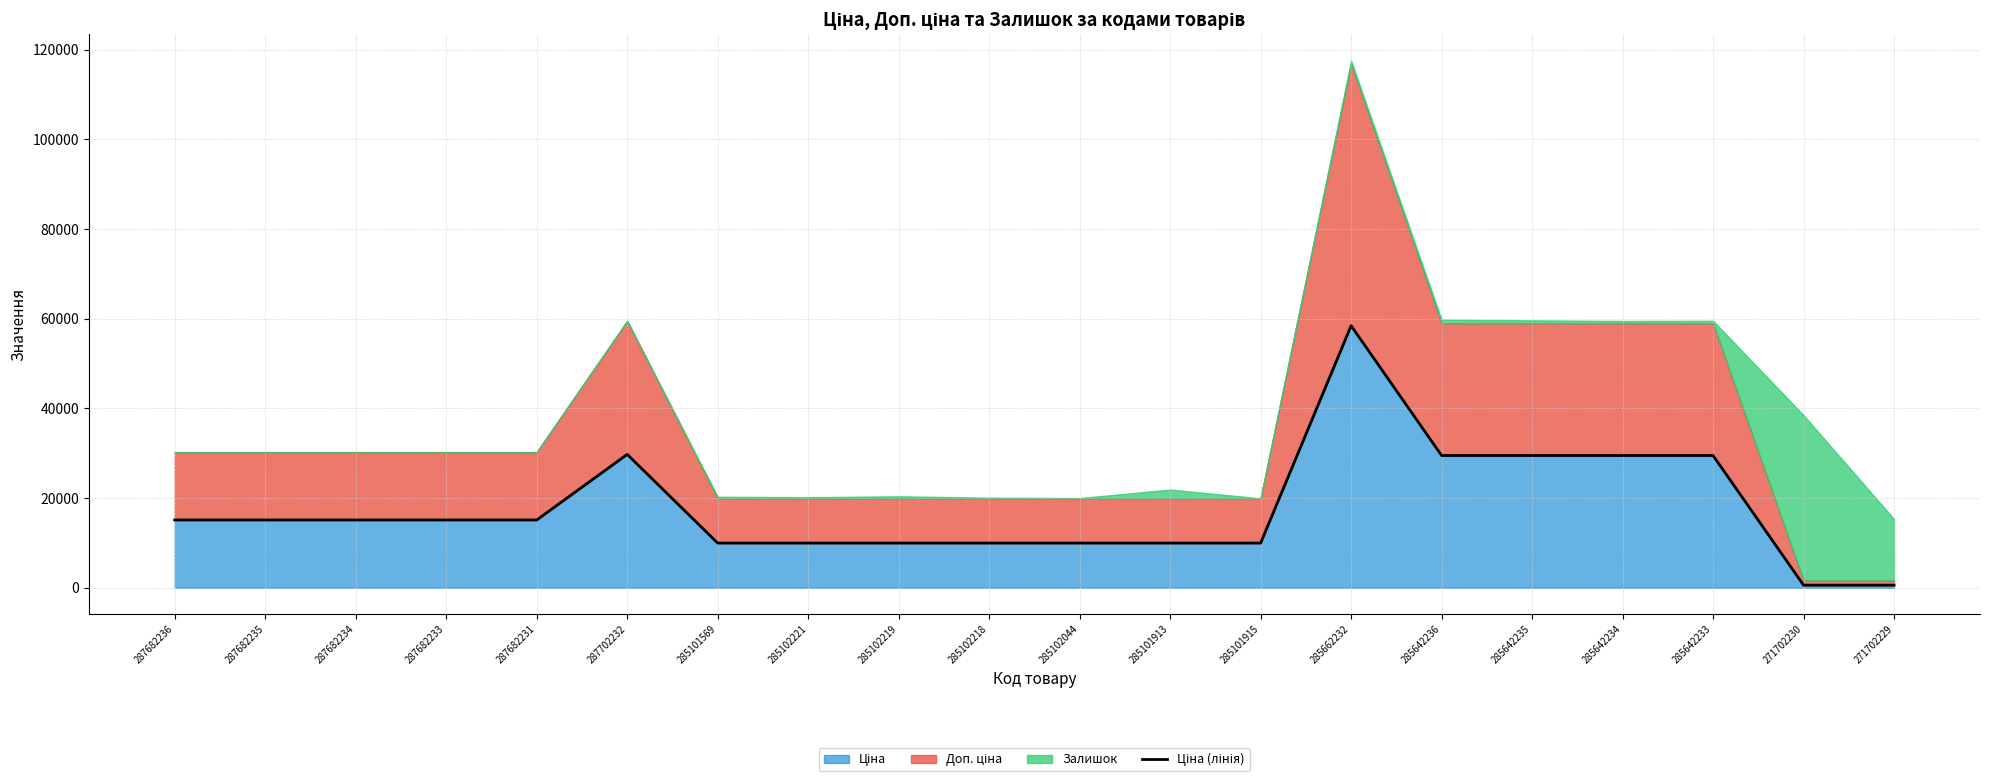

What is the smallest value displayed?

589.9